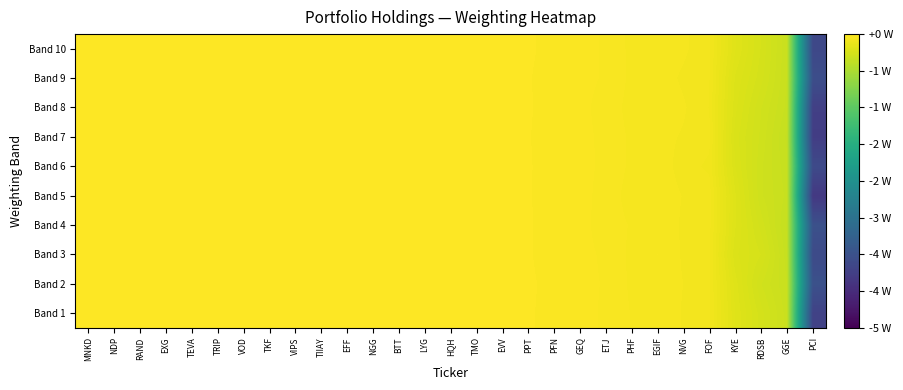

Reading right to left, transcribe all the data shown in this chart.

Band 1: PCI=-4.0	GGE=-0.4	RDSB=-0.3	KYE=-0.2	FOF=-0.1	NVG=-0.1	EGIF=-0.1	PHF=-0.1	ETJ=-0.0	GEQ=-0.0	PFN=-0.0	PPT=-0.0	EVV=-0.0	TMO=-0.0	HQH=-0.0	LYG=-0.0	BTT=-0.0	NGG=-0.0	EFF=-0.0	TIIAY=-0.0	VIPS=-0.0	TKF=-0.0	VOD=-0.0	TRIP=-0.0	TEVA=-0.0	EXG=-0.0	RAND=-0.0	NDP=-0.0	MNKD=-0.0
Band 2: PCI=-3.8	GGE=-0.4	RDSB=-0.4	KYE=-0.2	FOF=-0.1	NVG=-0.1	EGIF=-0.1	PHF=-0.1	ETJ=-0.0	GEQ=-0.0	PFN=-0.0	PPT=-0.0	EVV=-0.0	TMO=-0.0	HQH=-0.0	LYG=-0.0	BTT=-0.0	NGG=-0.0	EFF=-0.0	TIIAY=-0.0	VIPS=-0.0	TKF=-0.0	VOD=-0.0	TRIP=-0.0	TEVA=-0.0	EXG=-0.0	RAND=-0.0	NDP=-0.0	MNKD=-0.0
Band 3: PCI=-3.9	GGE=-0.4	RDSB=-0.3	KYE=-0.3	FOF=-0.1	NVG=-0.1	EGIF=-0.1	PHF=-0.1	ETJ=-0.0	GEQ=-0.0	PFN=-0.0	PPT=-0.0	EVV=-0.0	TMO=-0.0	HQH=-0.0	LYG=-0.0	BTT=-0.0	NGG=-0.0	EFF=-0.0	TIIAY=-0.0	VIPS=-0.0	TKF=-0.0	VOD=-0.0	TRIP=-0.0	TEVA=-0.0	EXG=-0.0	RAND=-0.0	NDP=-0.0	MNKD=-0.0
Band 4: PCI=-3.8	GGE=-0.4	RDSB=-0.3	KYE=-0.3	FOF=-0.1	NVG=-0.1	EGIF=-0.1	PHF=-0.1	ETJ=-0.0	GEQ=-0.0	PFN=-0.0	PPT=-0.0	EVV=-0.0	TMO=-0.0	HQH=-0.0	LYG=-0.0	BTT=-0.0	NGG=-0.0	EFF=-0.0	TIIAY=-0.0	VIPS=-0.0	TKF=-0.0	VOD=-0.0	TRIP=-0.0	TEVA=-0.0	EXG=-0.0	RAND=-0.0	NDP=-0.0	MNKD=-0.0
Band 5: PCI=-4.2	GGE=-0.4	RDSB=-0.4	KYE=-0.3	FOF=-0.1	NVG=-0.1	EGIF=-0.1	PHF=-0.1	ETJ=-0.0	GEQ=-0.0	PFN=-0.0	PPT=-0.0	EVV=-0.0	TMO=-0.0	HQH=-0.0	LYG=-0.0	BTT=-0.0	NGG=-0.0	EFF=-0.0	TIIAY=-0.0	VIPS=-0.0	TKF=-0.0	VOD=-0.0	TRIP=-0.0	TEVA=-0.0	EXG=-0.0	RAND=-0.0	NDP=-0.0	MNKD=-0.0
Band 6: PCI=-3.9	GGE=-0.4	RDSB=-0.4	KYE=-0.3	FOF=-0.1	NVG=-0.1	EGIF=-0.1	PHF=-0.1	ETJ=-0.0	GEQ=-0.0	PFN=-0.0	PPT=-0.0	EVV=-0.0	TMO=-0.0	HQH=-0.0	LYG=-0.0	BTT=-0.0	NGG=-0.0	EFF=-0.0	TIIAY=-0.0	VIPS=-0.0	TKF=-0.0	VOD=-0.0	TRIP=-0.0	TEVA=-0.0	EXG=-0.0	RAND=-0.0	NDP=-0.0	MNKD=-0.0
Band 7: PCI=-4.1	GGE=-0.4	RDSB=-0.4	KYE=-0.3	FOF=-0.1	NVG=-0.1	EGIF=-0.1	PHF=-0.1	ETJ=-0.0	GEQ=-0.0	PFN=-0.0	PPT=-0.0	EVV=-0.0	TMO=-0.0	HQH=-0.0	LYG=-0.0	BTT=-0.0	NGG=-0.0	EFF=-0.0	TIIAY=-0.0	VIPS=-0.0	TKF=-0.0	VOD=-0.0	TRIP=-0.0	TEVA=-0.0	EXG=-0.0	RAND=-0.0	NDP=-0.0	MNKD=-0.0
Band 8: PCI=-4.1	GGE=-0.4	RDSB=-0.4	KYE=-0.3	FOF=-0.1	NVG=-0.1	EGIF=-0.1	PHF=-0.1	ETJ=-0.0	GEQ=-0.0	PFN=-0.0	PPT=-0.0	EVV=-0.0	TMO=-0.0	HQH=-0.0	LYG=-0.0	BTT=-0.0	NGG=-0.0	EFF=-0.0	TIIAY=-0.0	VIPS=-0.0	TKF=-0.0	VOD=-0.0	TRIP=-0.0	TEVA=-0.0	EXG=-0.0	RAND=-0.0	NDP=-0.0	MNKD=-0.0
Band 9: PCI=-3.8	GGE=-0.4	RDSB=-0.3	KYE=-0.3	FOF=-0.1	NVG=-0.1	EGIF=-0.1	PHF=-0.1	ETJ=-0.0	GEQ=-0.0	PFN=-0.0	PPT=-0.0	EVV=-0.0	TMO=-0.0	HQH=-0.0	LYG=-0.0	BTT=-0.0	NGG=-0.0	EFF=-0.0	TIIAY=-0.0	VIPS=-0.0	TKF=-0.0	VOD=-0.0	TRIP=-0.0	TEVA=-0.0	EXG=-0.0	RAND=-0.0	NDP=-0.0	MNKD=-0.0
Band 10: PCI=-3.9	GGE=-0.4	RDSB=-0.3	KYE=-0.2	FOF=-0.1	NVG=-0.1	EGIF=-0.1	PHF=-0.1	ETJ=-0.0	GEQ=-0.0	PFN=-0.0	PPT=-0.0	EVV=-0.0	TMO=-0.0	HQH=-0.0	LYG=-0.0	BTT=-0.0	NGG=-0.0	EFF=-0.0	TIIAY=-0.0	VIPS=-0.0	TKF=-0.0	VOD=-0.0	TRIP=-0.0	TEVA=-0.0	EXG=-0.0	RAND=-0.0	NDP=-0.0	MNKD=-0.0